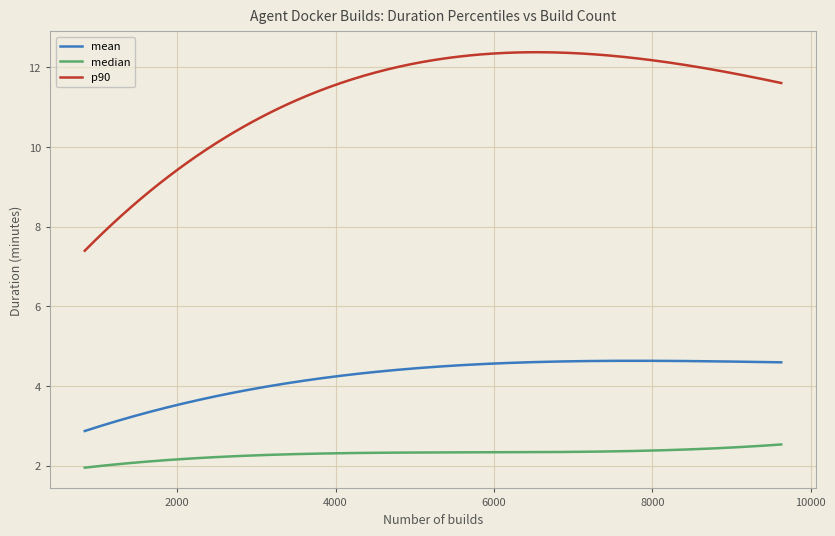

Which series has the largest range (max minus min)?

p90